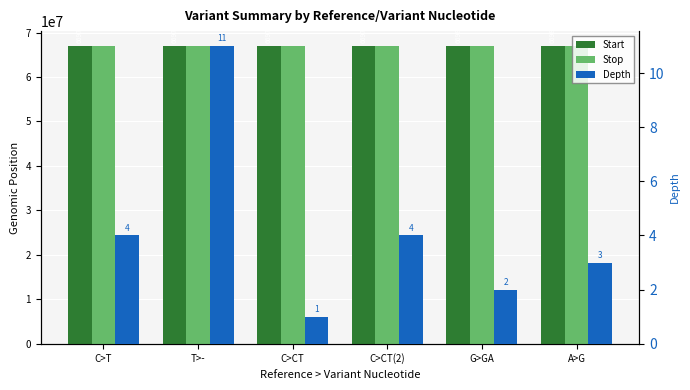

Is it true that Depth equals 1 at C>CT?

True